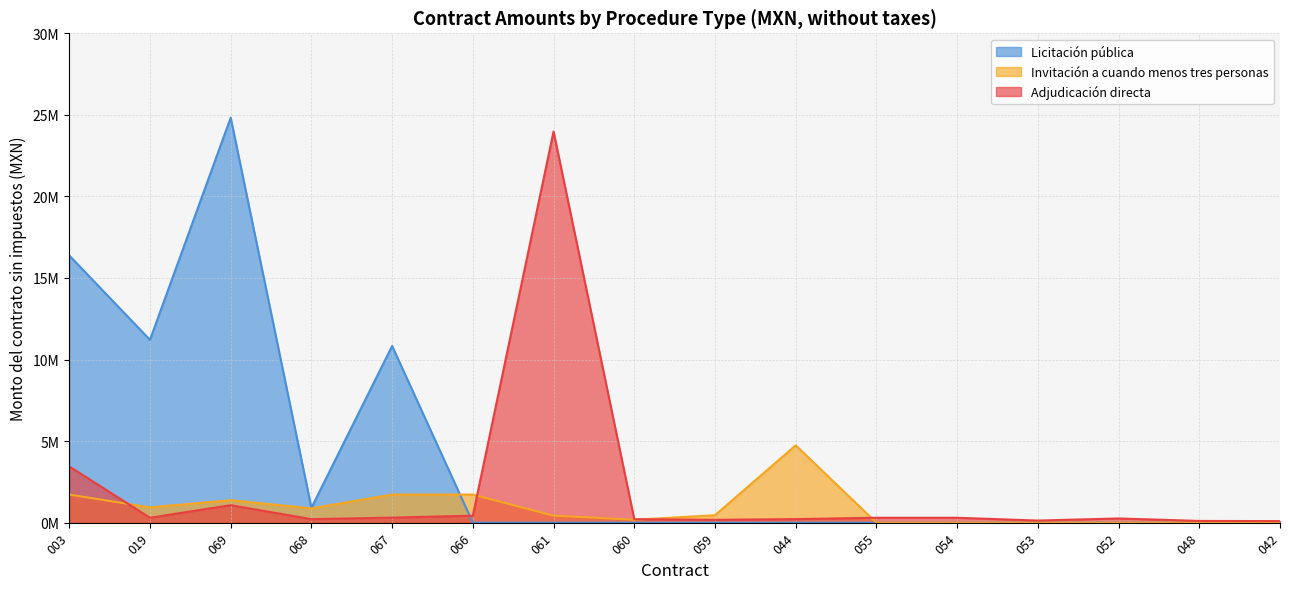

After their last crossing, which series has the higher values: Adjudicación directa or Licitación pública?

Adjudicación directa